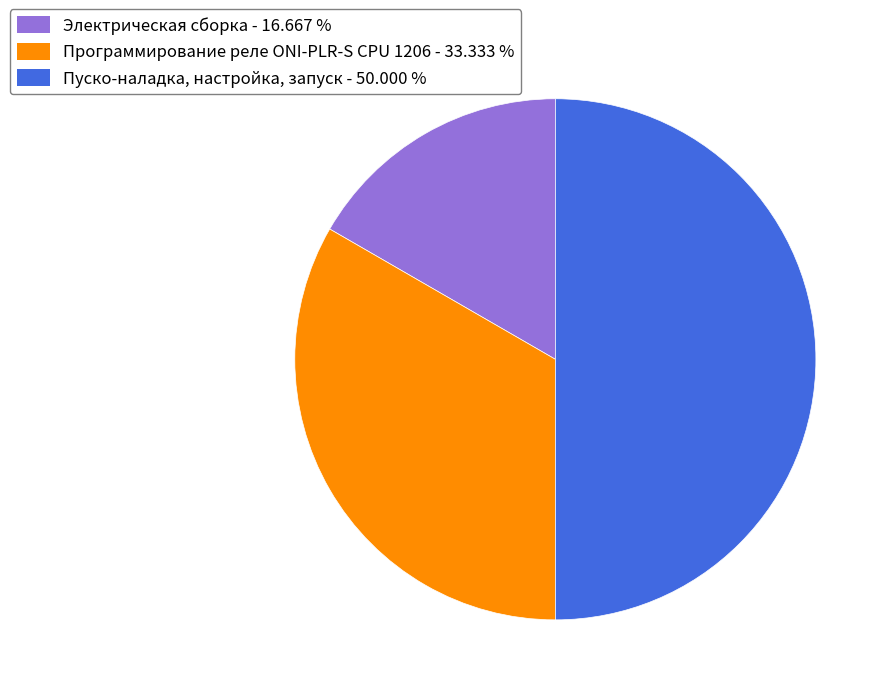

What is the ratio of the value at Программирование реле ONI-PLR-S CPU 1206 - 33.333 % to the value at Пуско-наладка, настройка, запуск - 50.000 %?

0.7